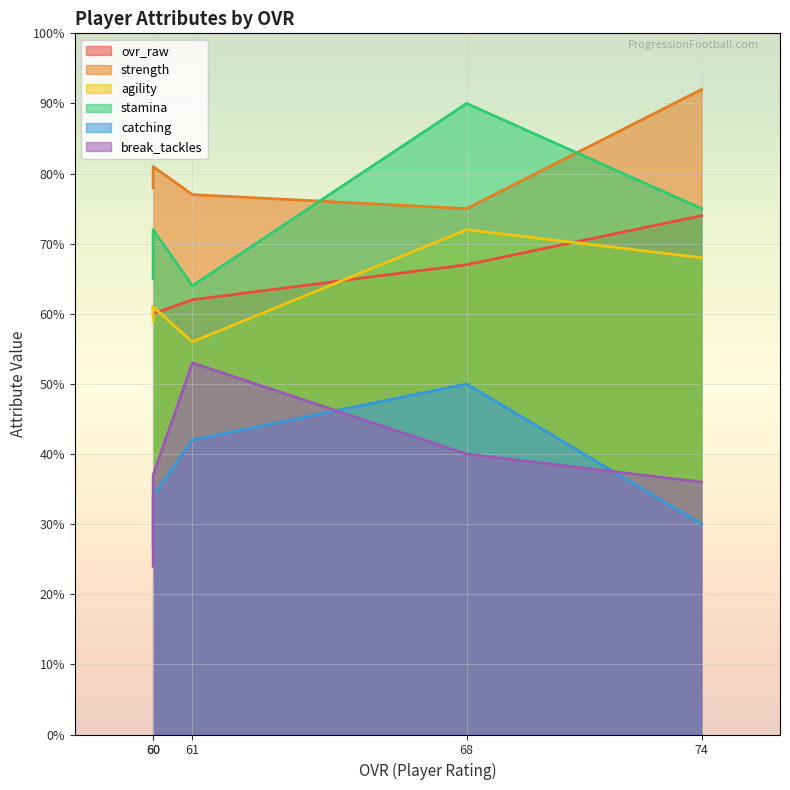

How many data points does each series have?

5